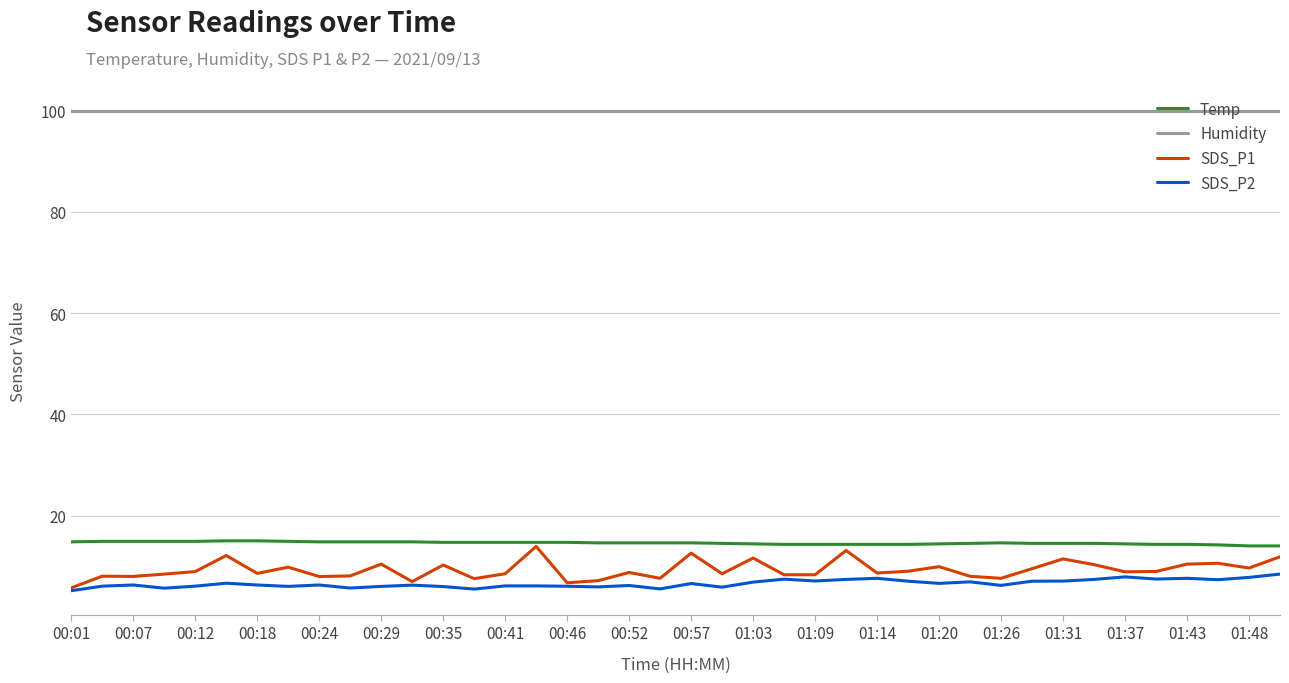

Which series has the largest range (max minus min)?

SDS_P1